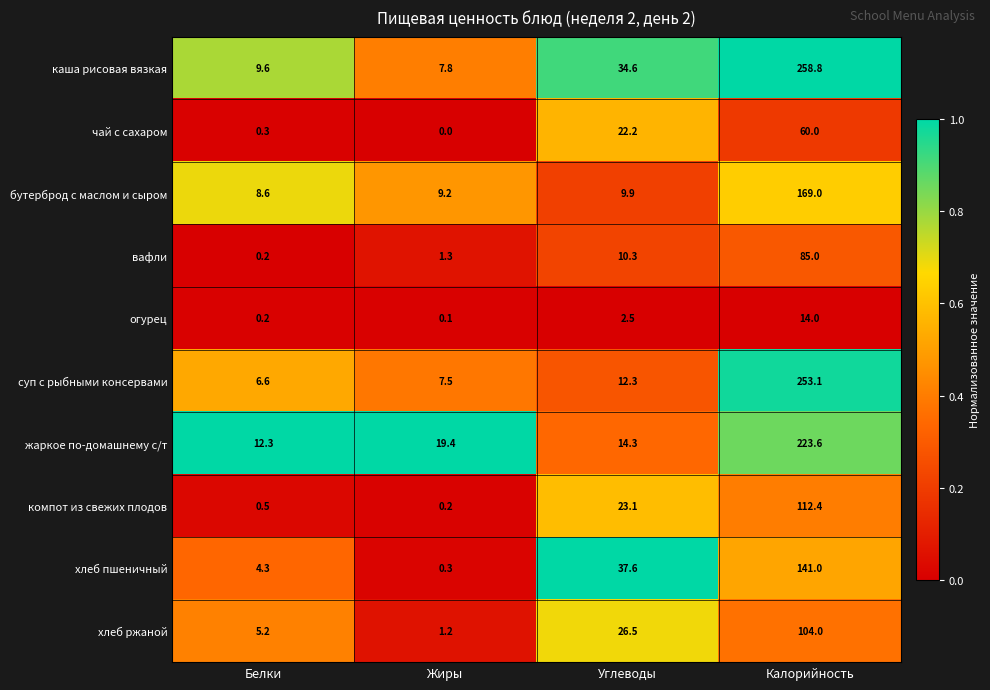

What is the greatest value displayed?

258.8